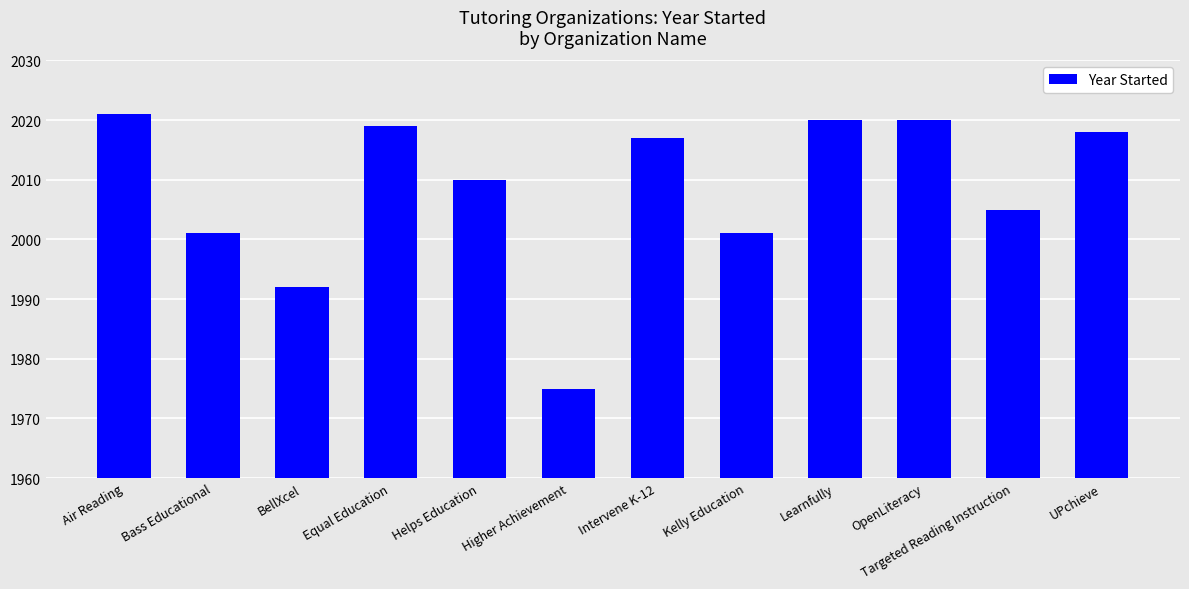

Is it true that the value at Bass Educational is 2001?

True